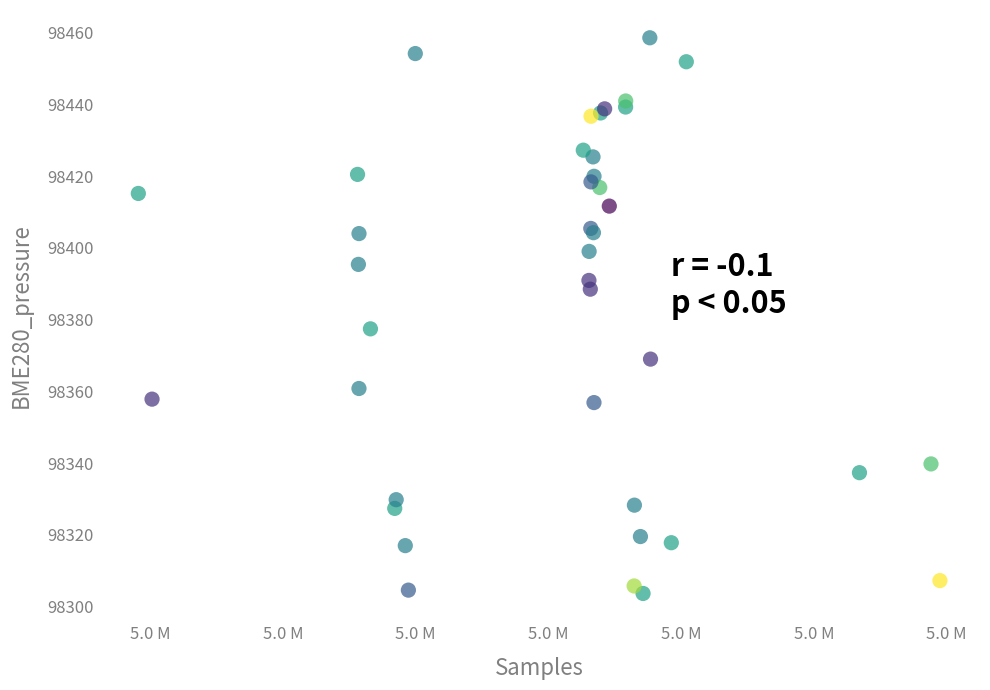

What Y value in the scatter plot is closest to 98381?

98377.4